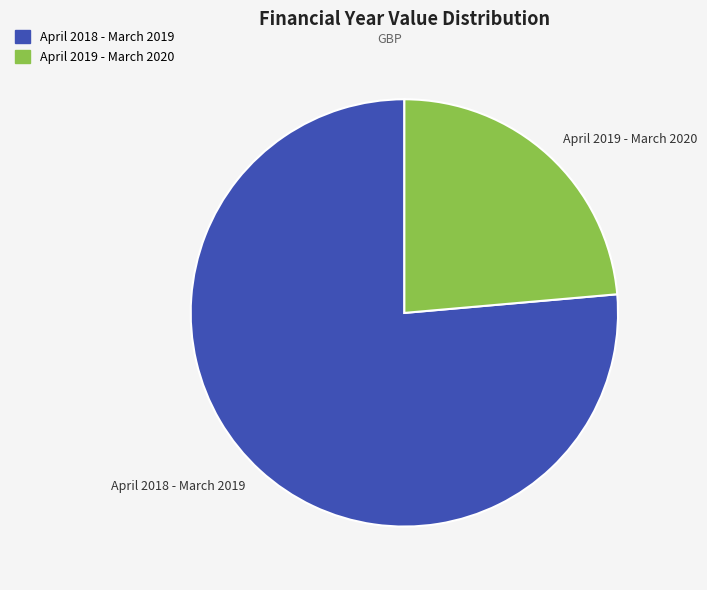

Count the number of slices in the pie.

2